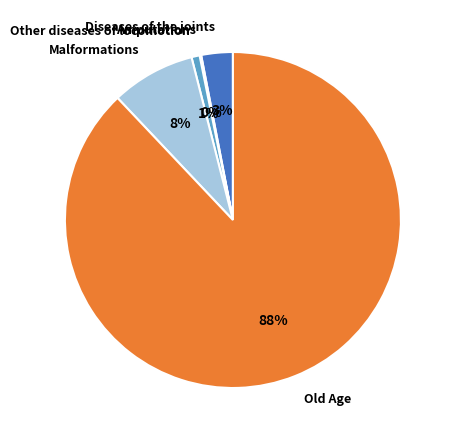

To the nearest percent, what is the average slice percentage?

20%